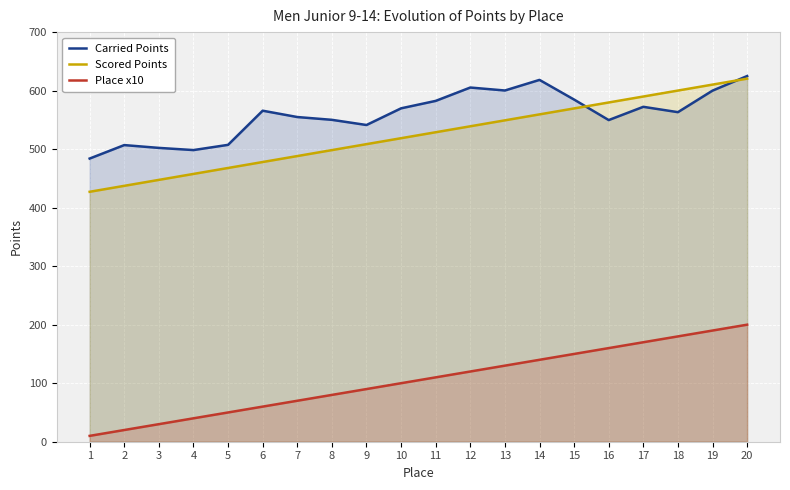

Is it true that Scored Points equals 193.2 at 20?

False